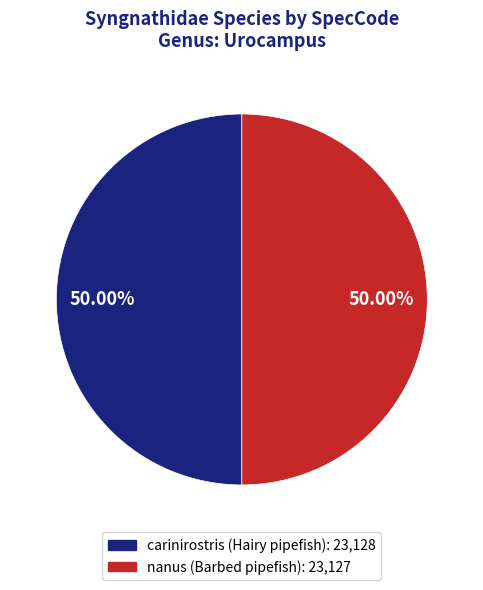

Approximately how many times larger is the value at nanus compared to carinirostris?

1.0